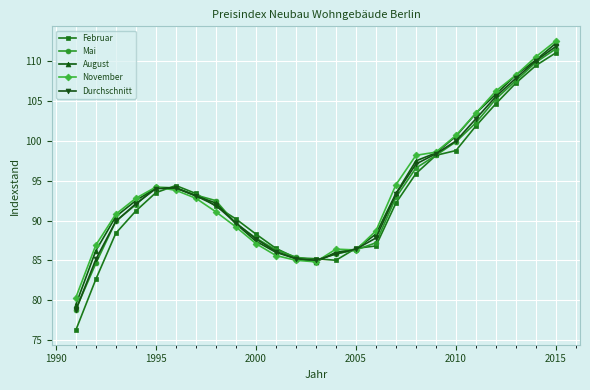

Which series has the largest range (max minus min)?

Februar